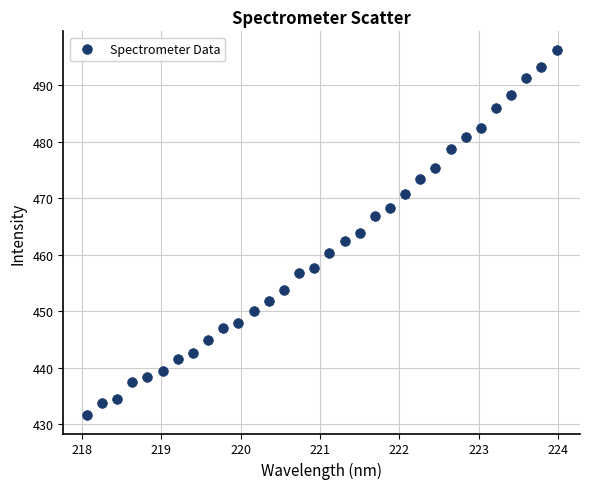

What is the range of Y values (max minus min)?

64.6